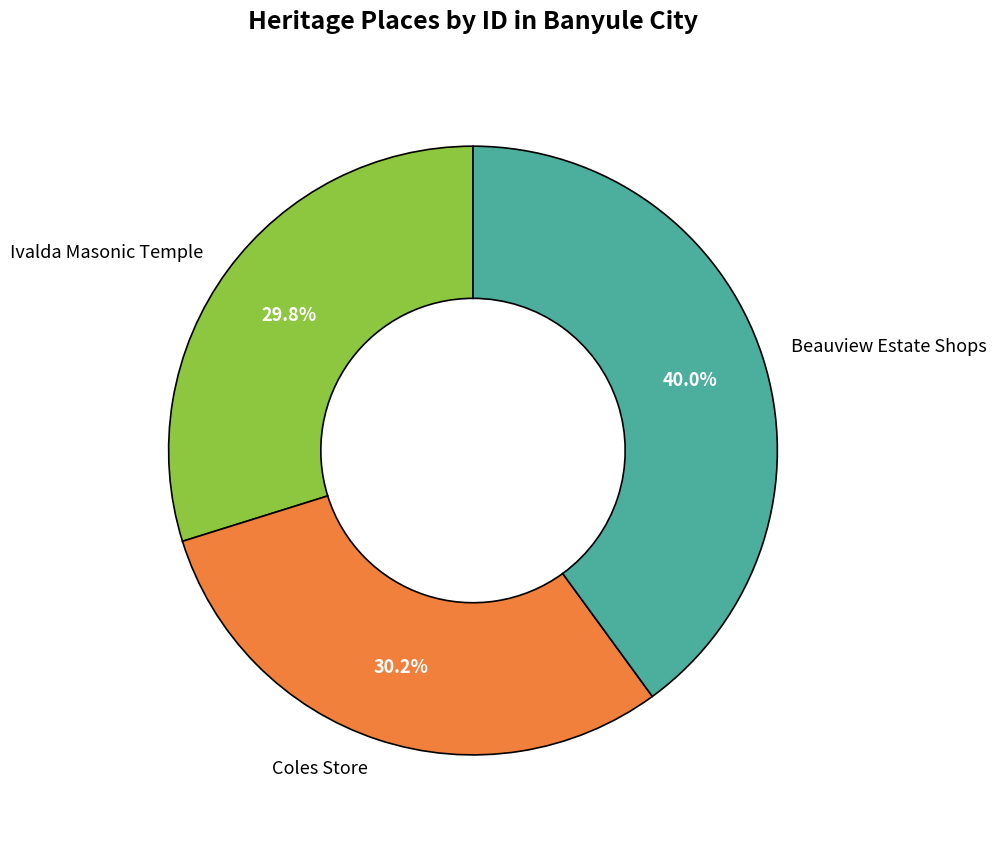

To the nearest percent, what portion does Beauview Estate Shops represent?

40%